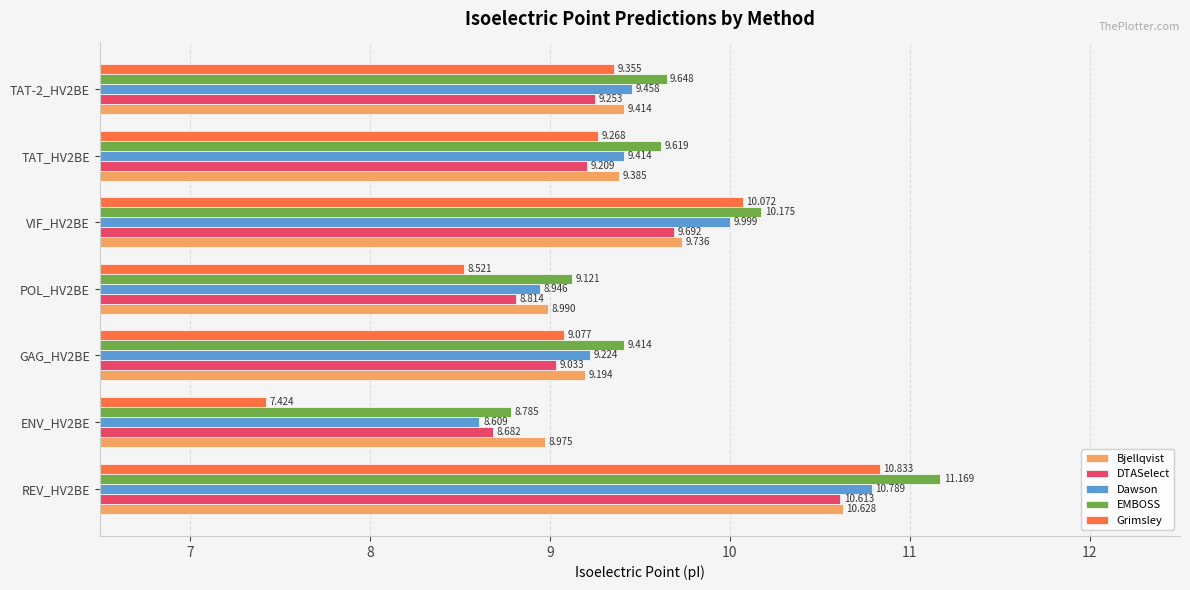

Which series changed the most between REV_HV2BE and GAG_HV2BE?

Grimsley